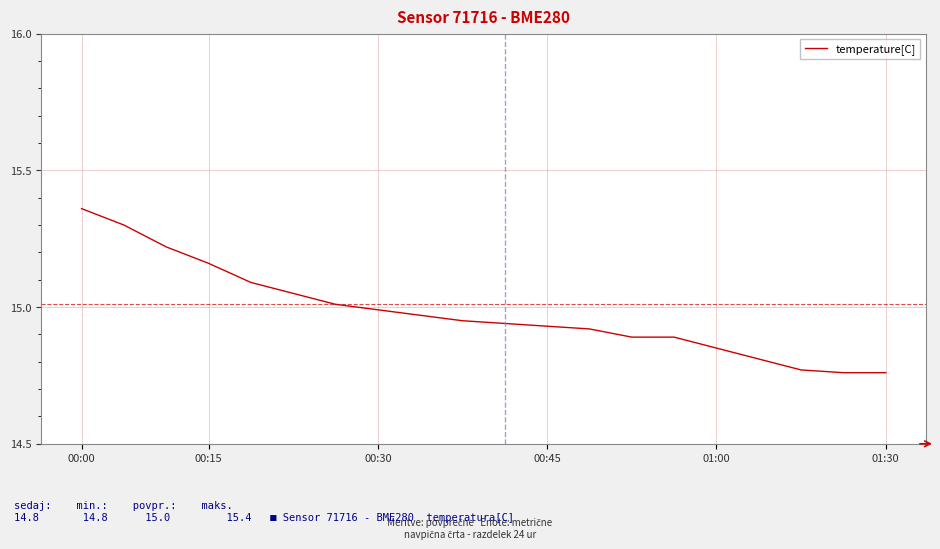

What is the value of the 6th point from the left?

15.1